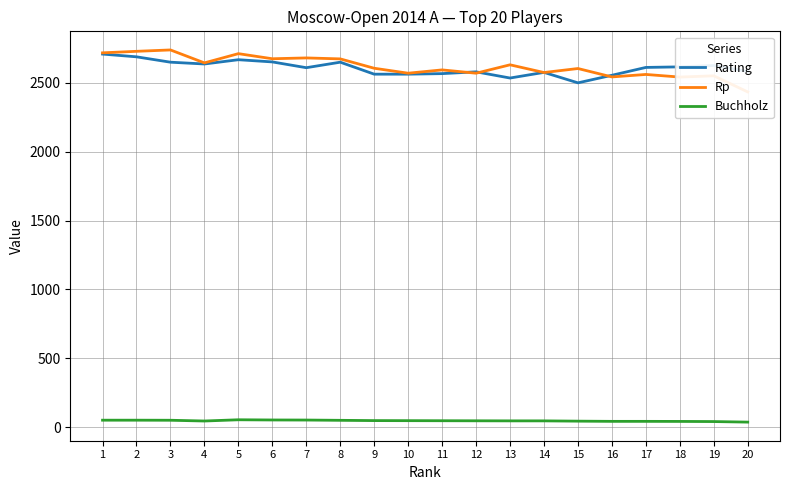

At which category is the sum across all series the highest?

1